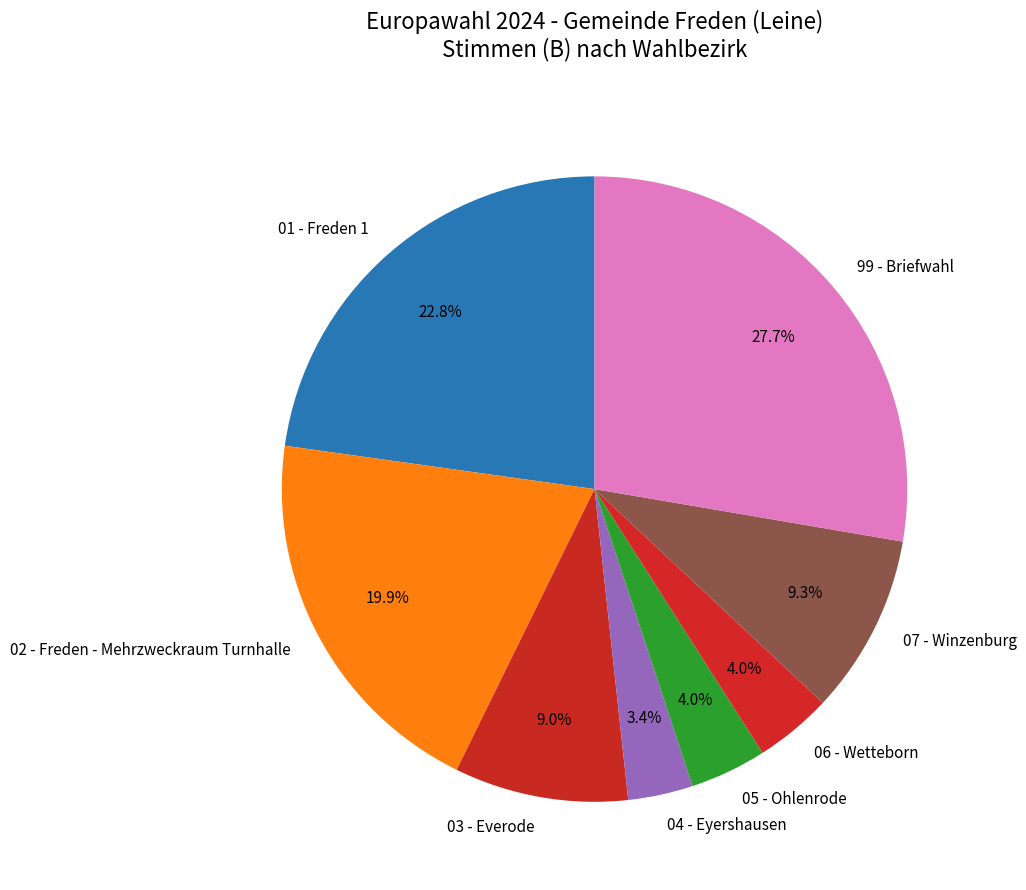

Does any single category account for the majority?

No